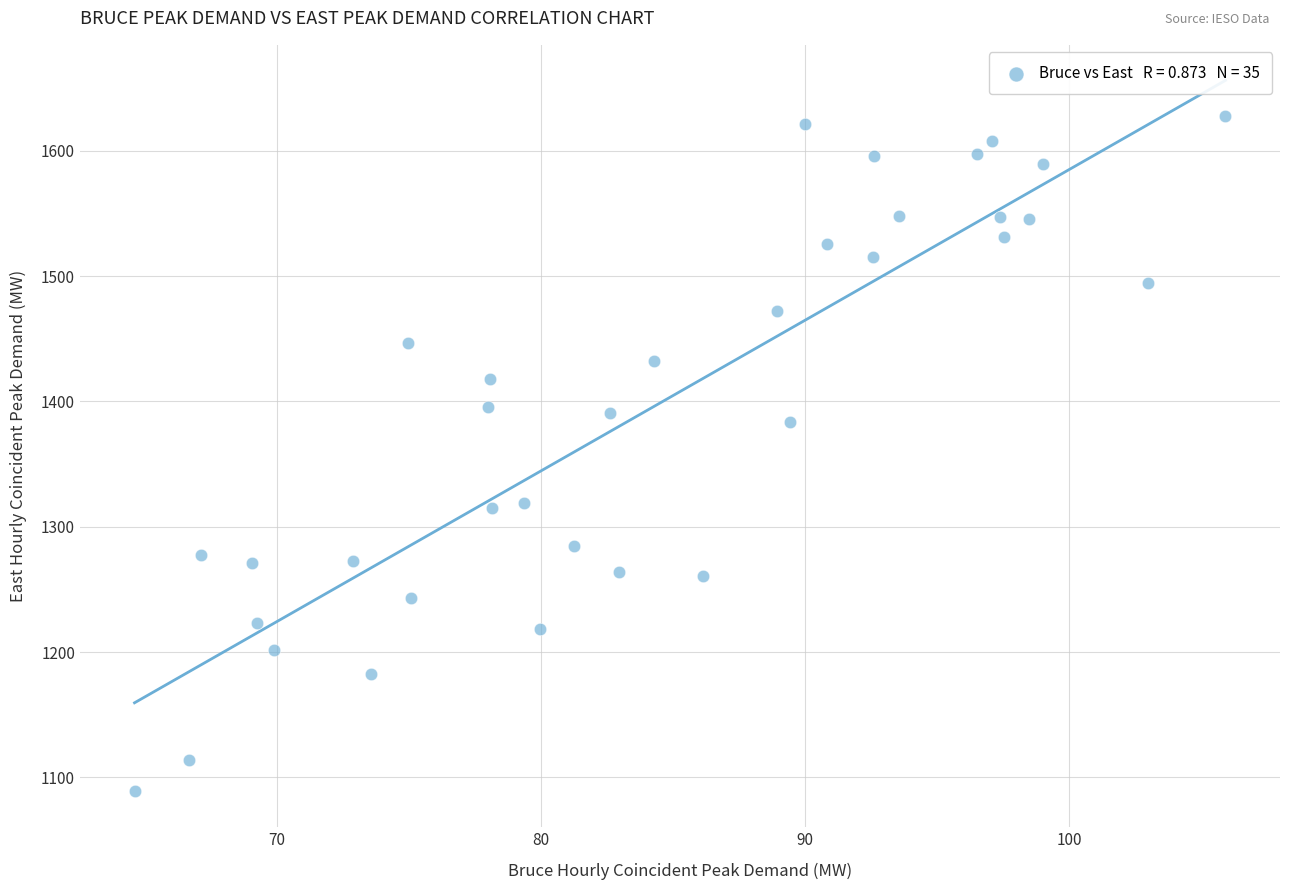

What Y value in the scatter plot is closest to 1358?

1383.2